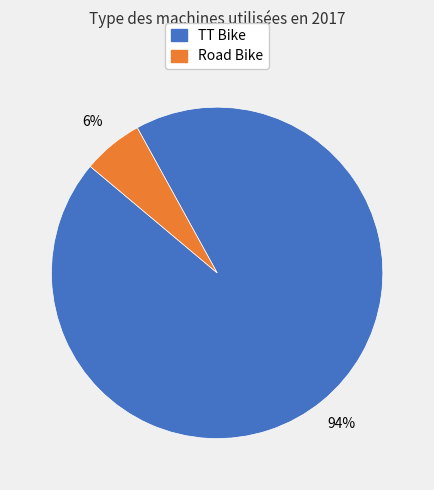

Does any single category account for the majority?

Yes